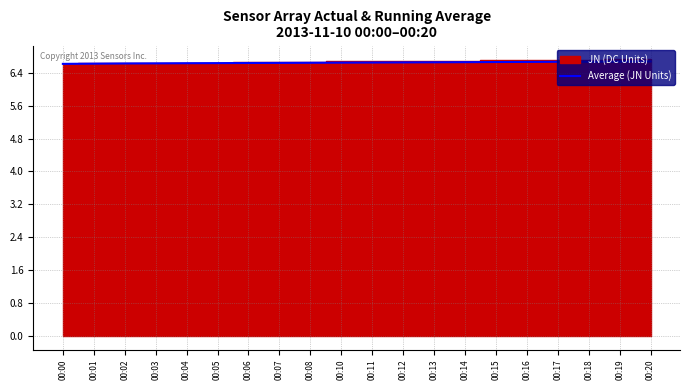

What is the maximum value for Average (JN Units)?

6.7